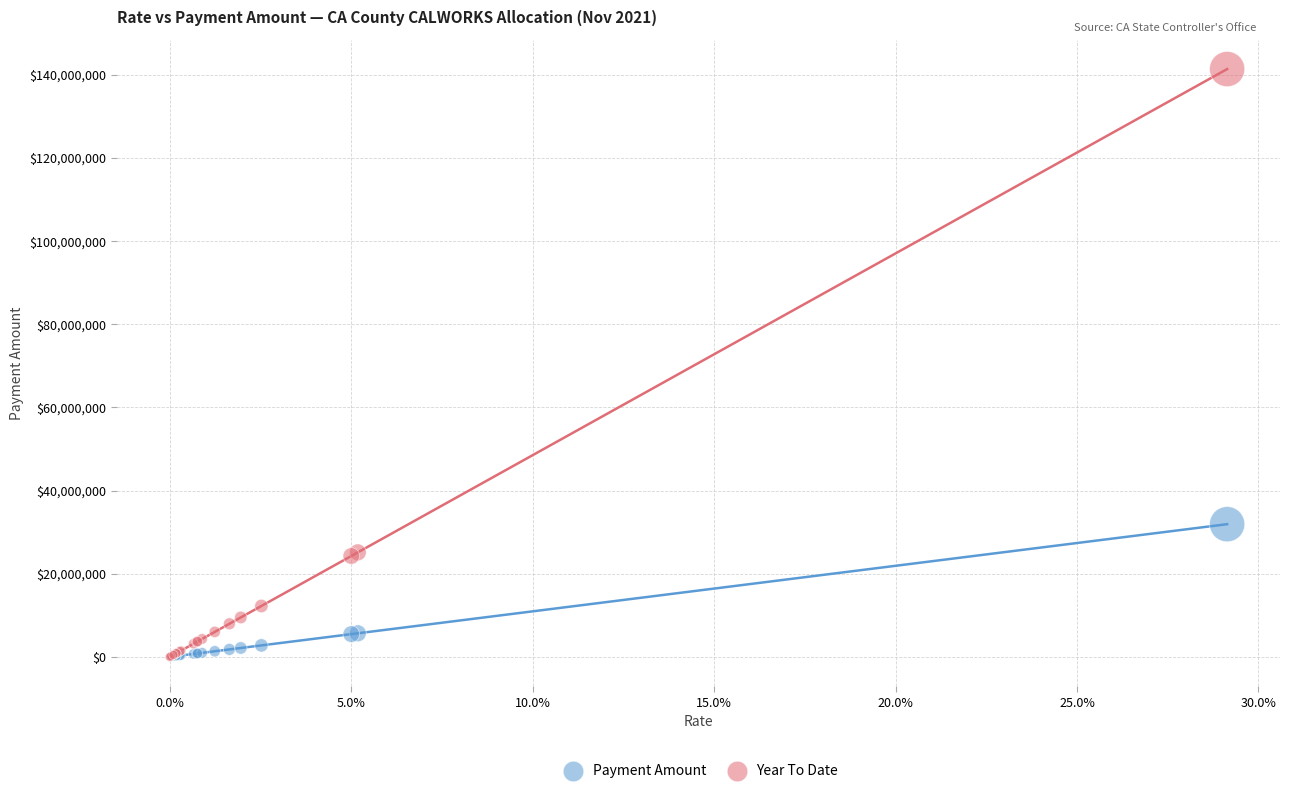

Which series has the widest spread of Y values?

Year To Date